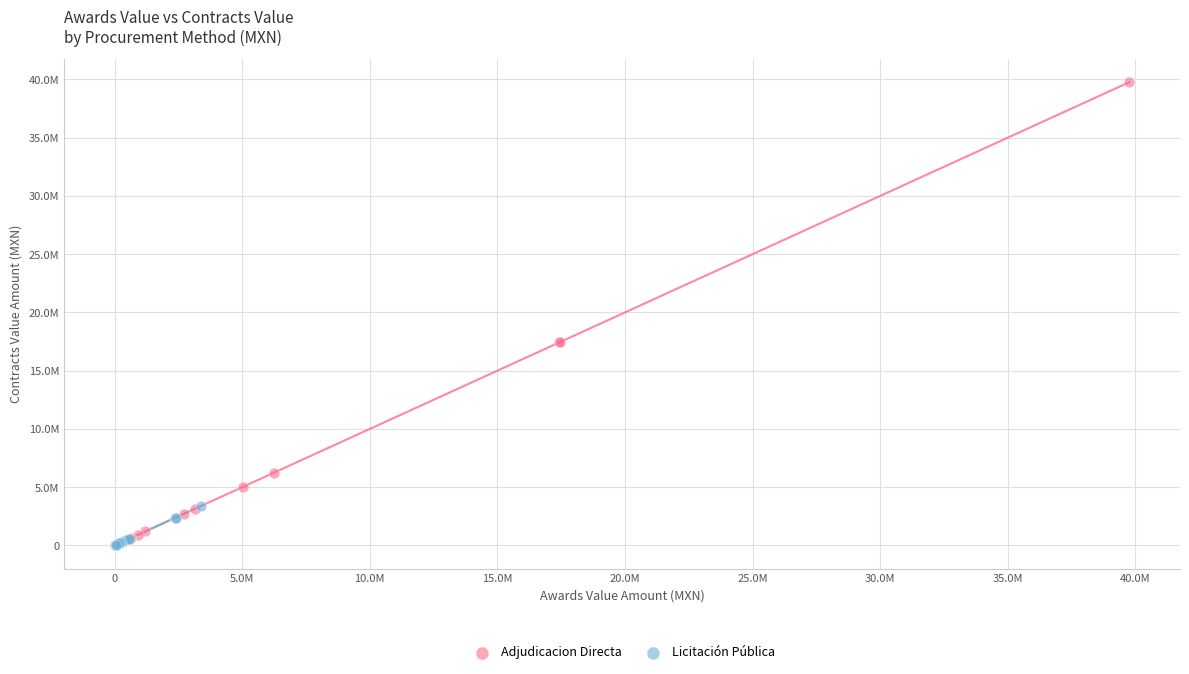

What are all the series names shown in the legend?

Adjudicacion Directa, Licitación Pública